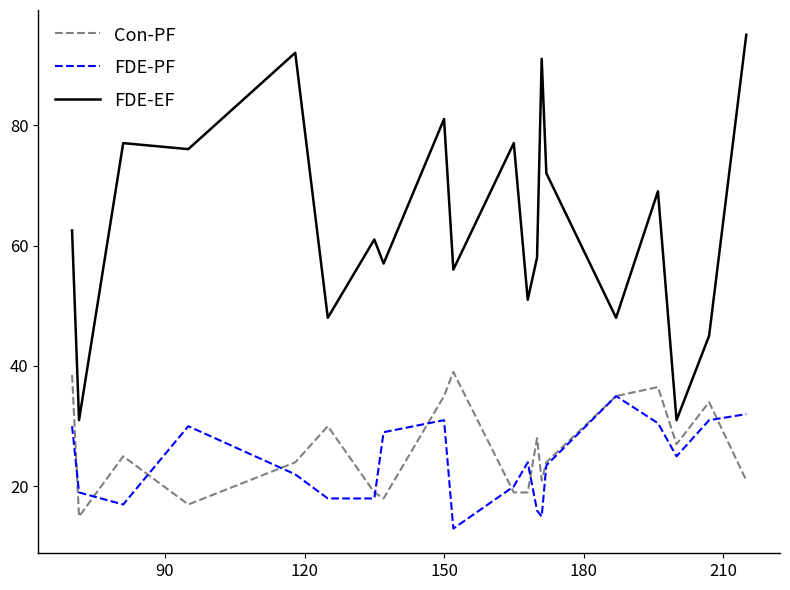

What is the smallest value displayed?

13.0